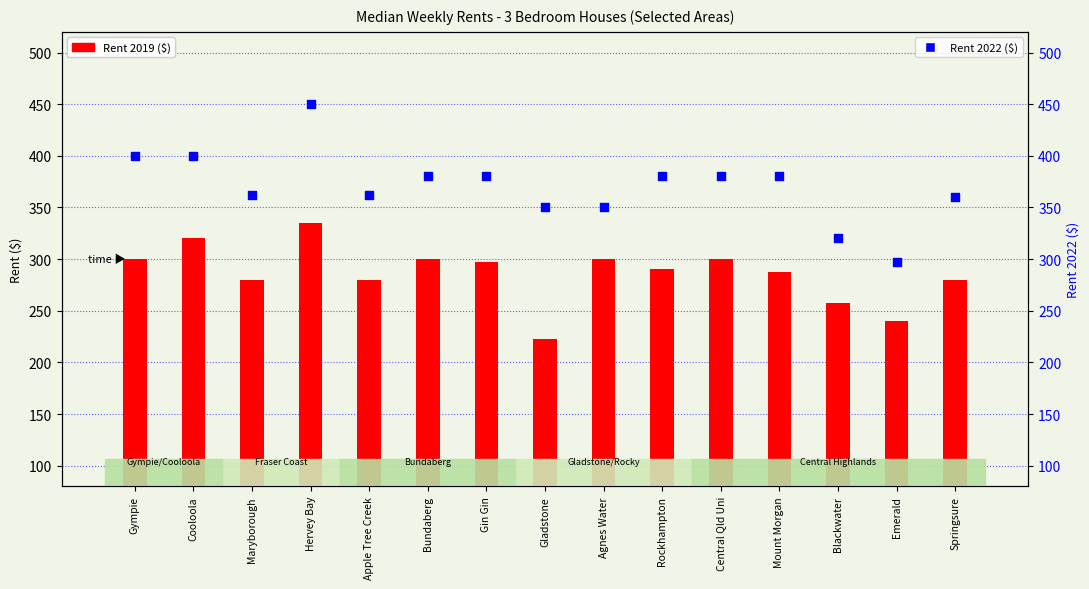

Is the value of Rent 2019 ($) at Hervey Bay greater than the value of Rent 2022 ($) at Springsure?

No